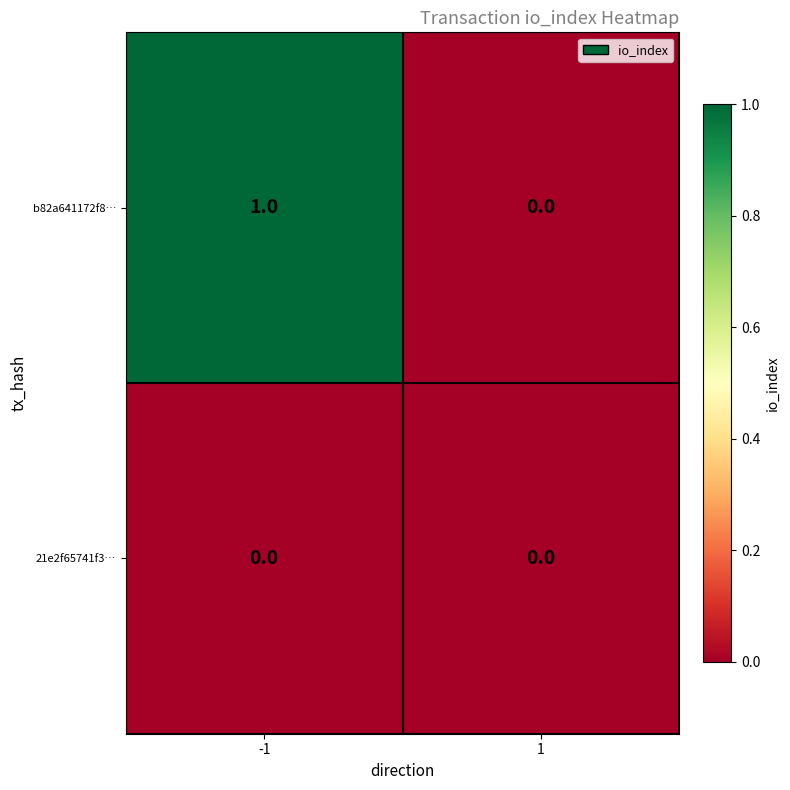

Rank the series at -1 from highest to lowest value.

b82a641172f8…, 21e2f65741f3…